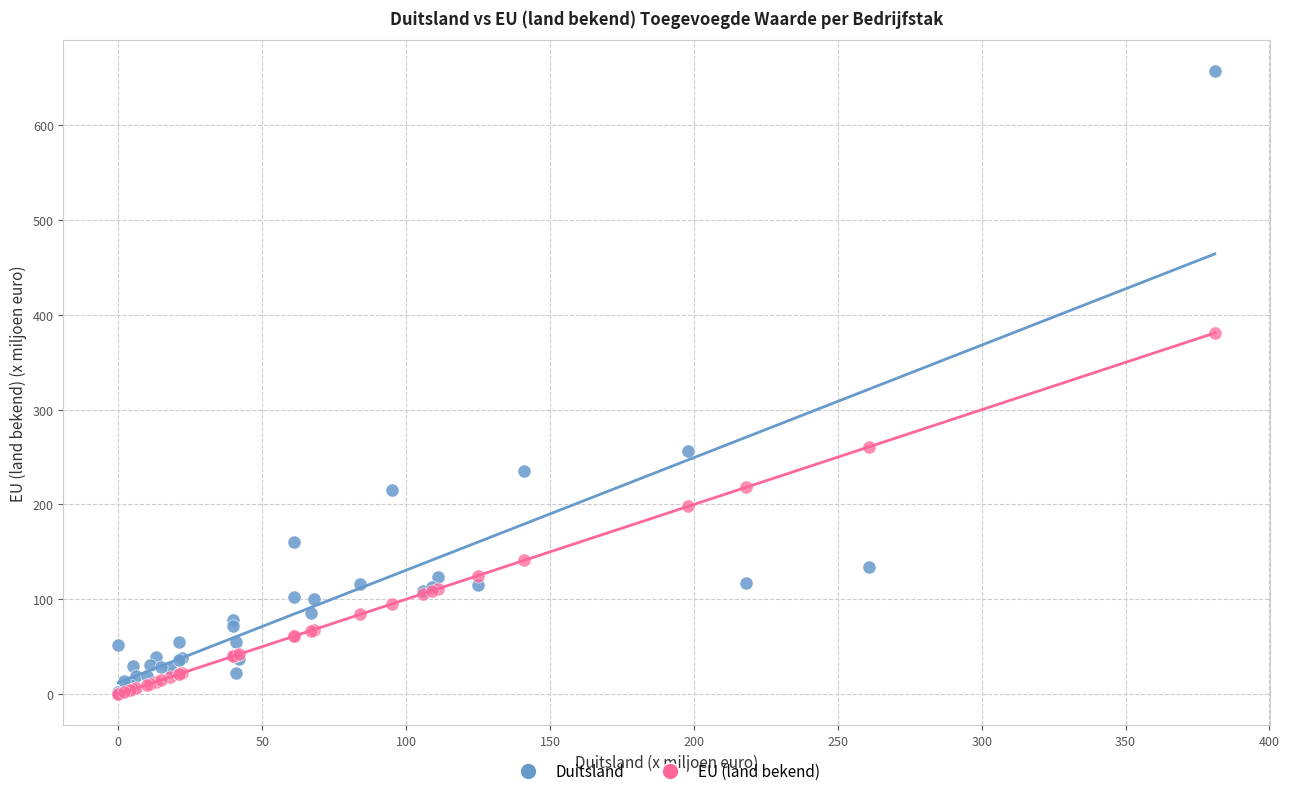

Which series has the widest spread of Y values?

Duitsland